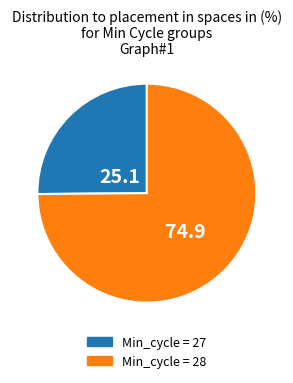

Is there any slice that represents more than half of the pie?

Yes